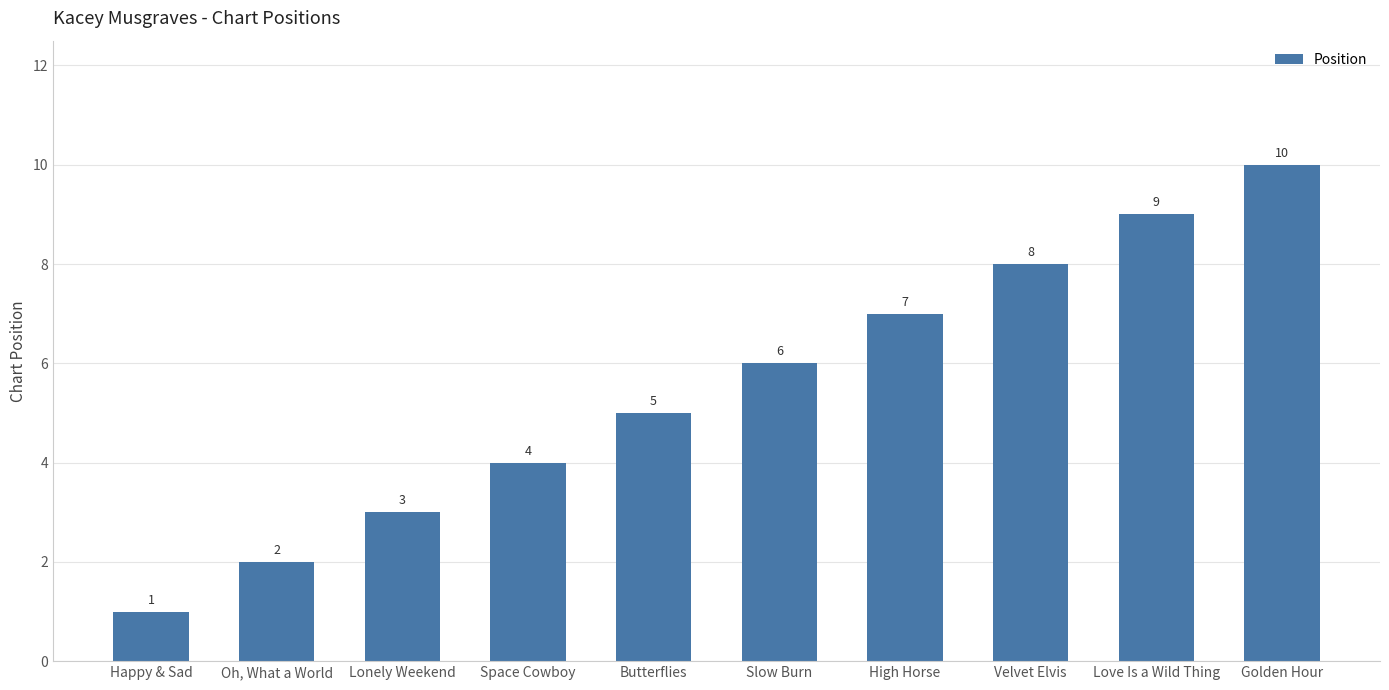

What is the label of the 8th bar from the left?

Velvet Elvis